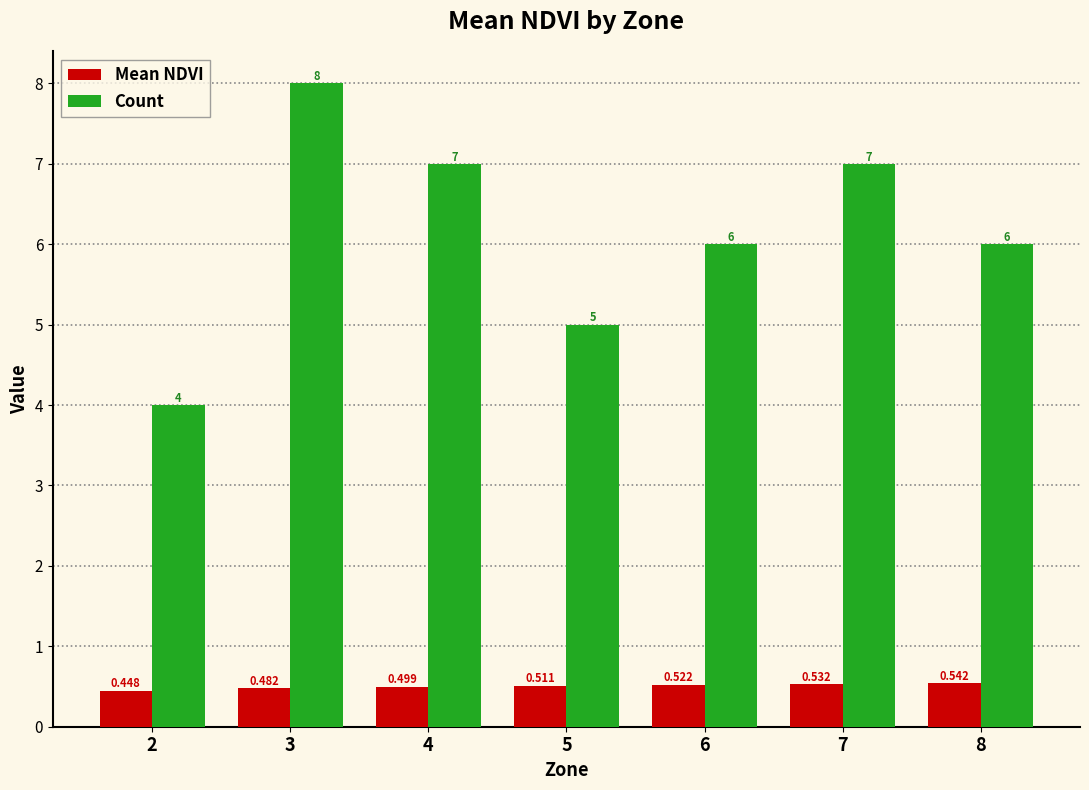

What is the sum of all Mean NDVI values?

3.5